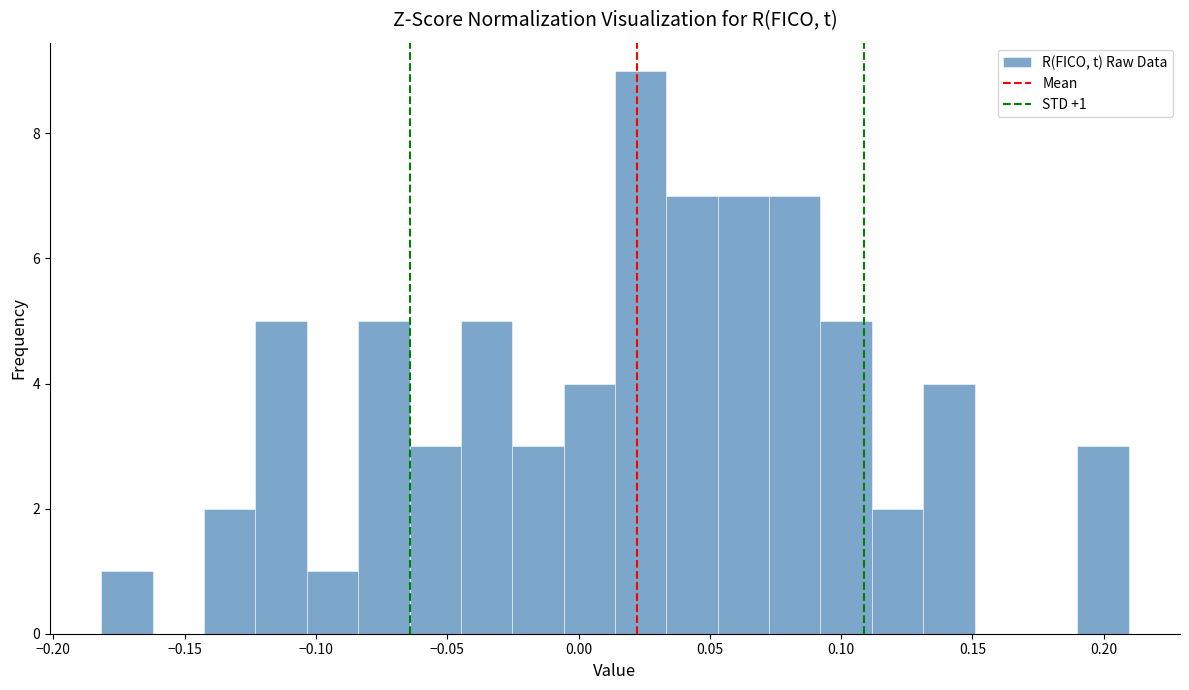

Read against the x-axis, roughly where is the centre of the tallest bar?

0.025